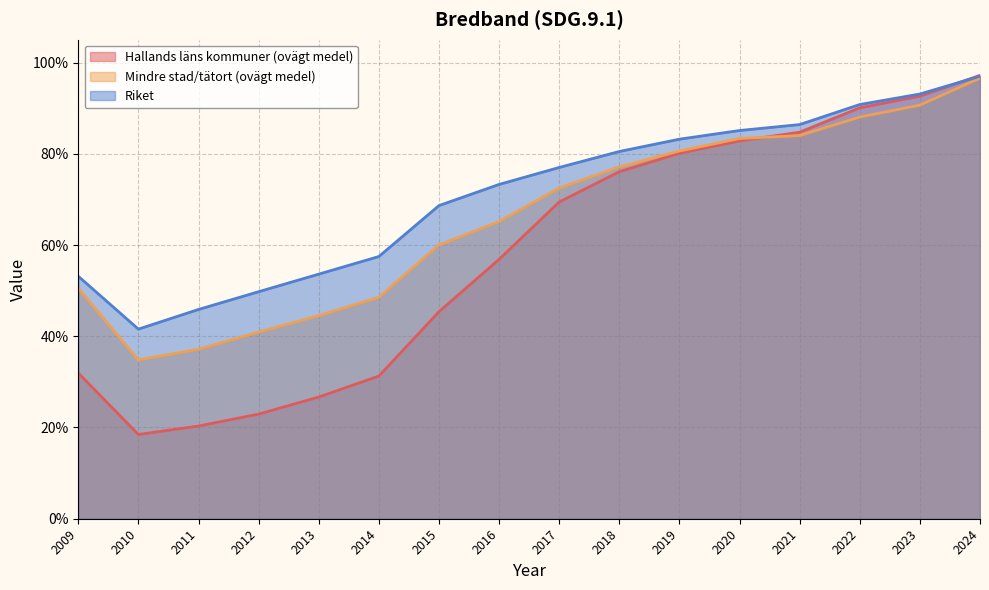

True or false: Hallands läns kommuner (ovägt medel) and Riket intersect in this chart.

True